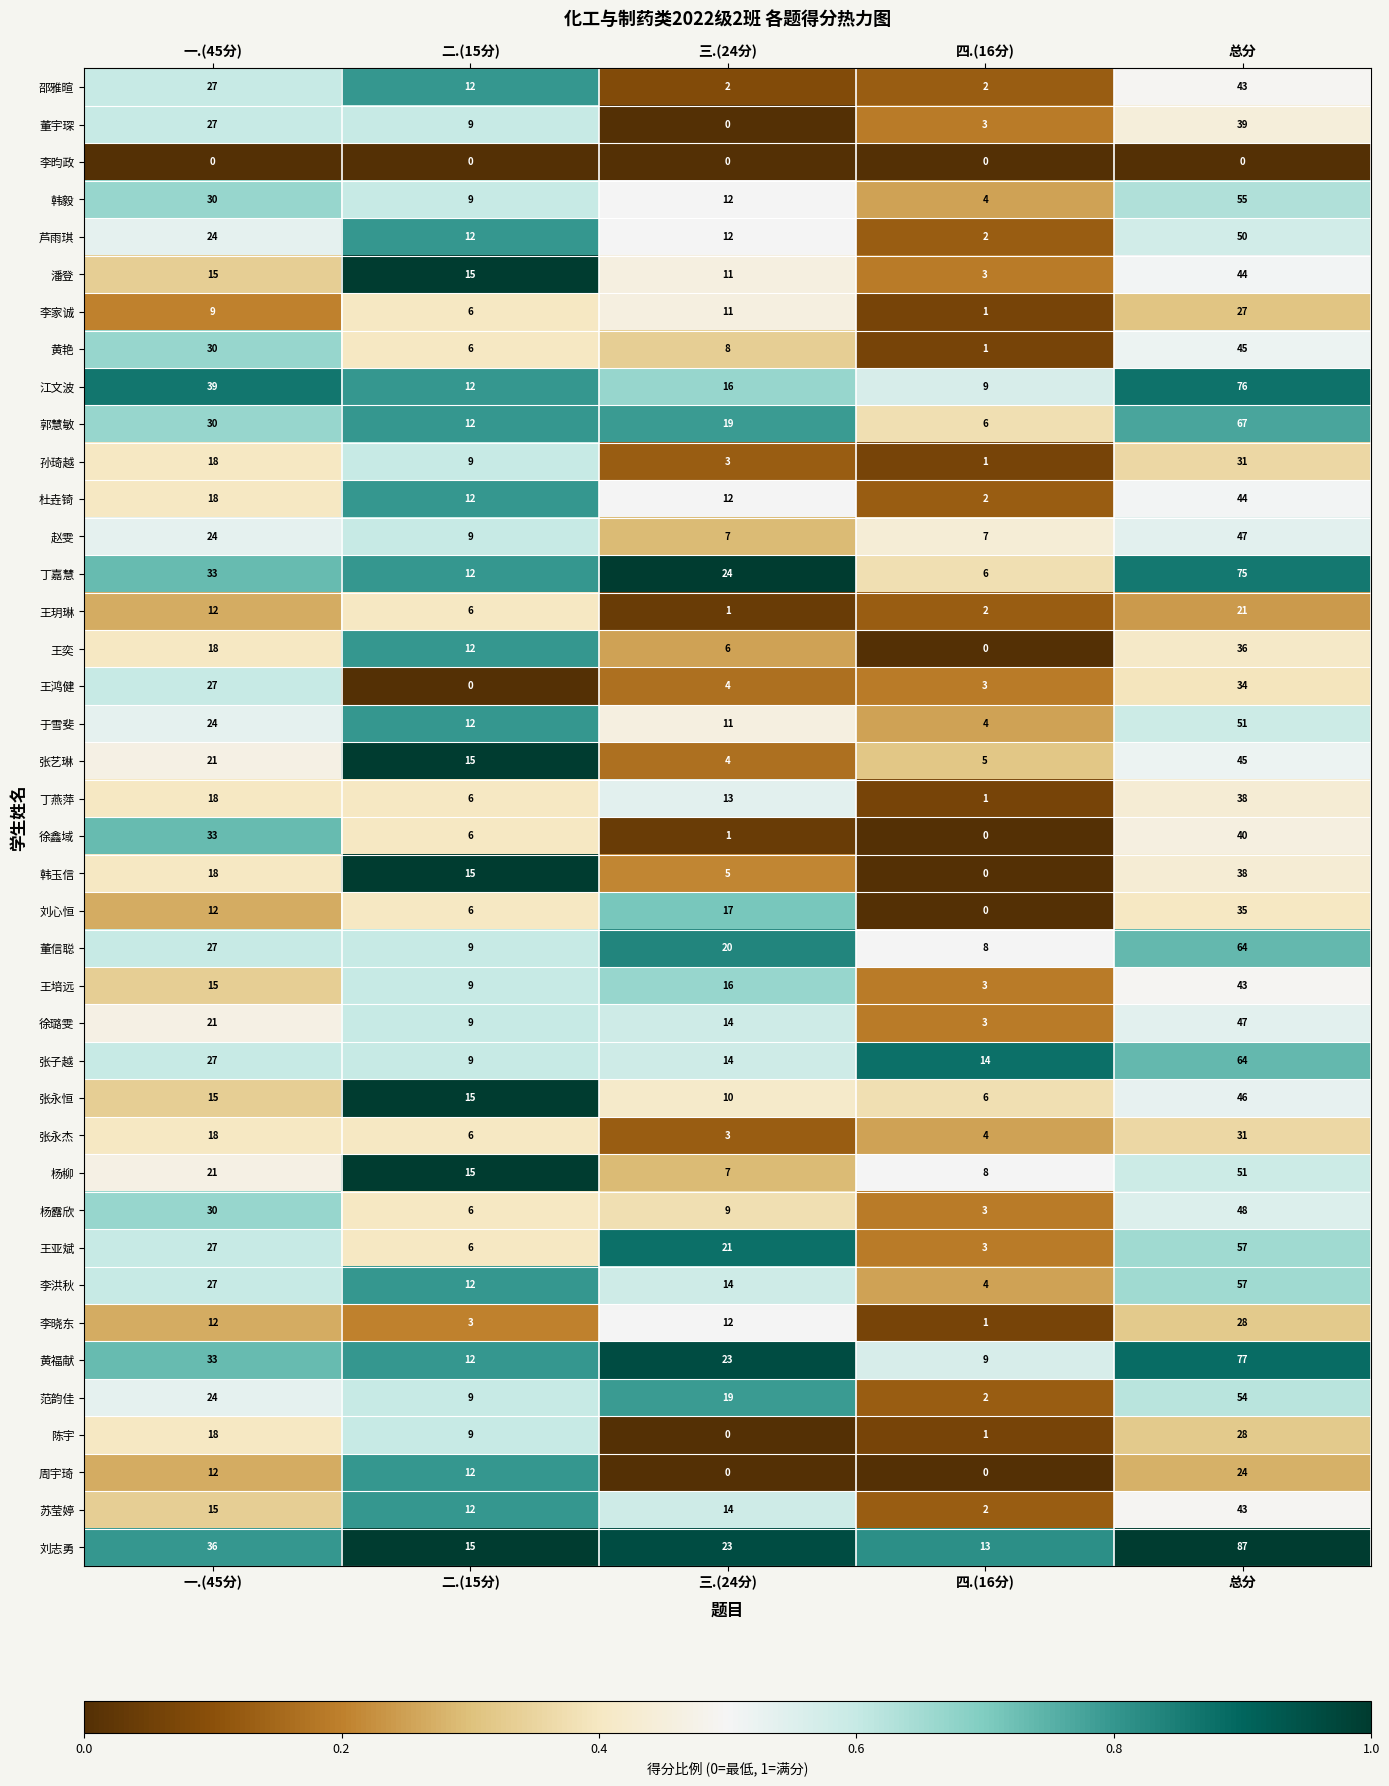

Rank the categories by 徐鑫域 value from lowest to highest.

四.(16分), 三.(24分), 二.(15分), 一.(45分), 总分